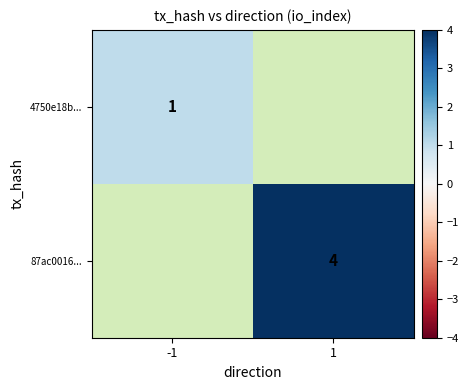

Is the value of 87ac0016... at -1 greater than the value of 4750e18b... at 1?

No